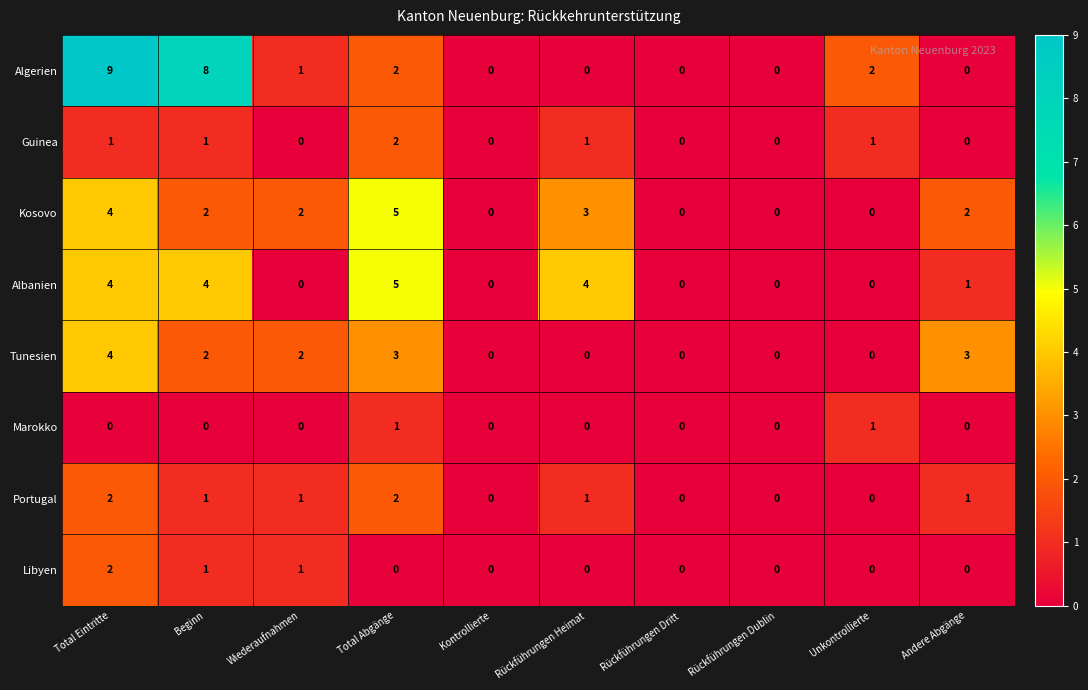

What is the highest value of the Algerien series?

9